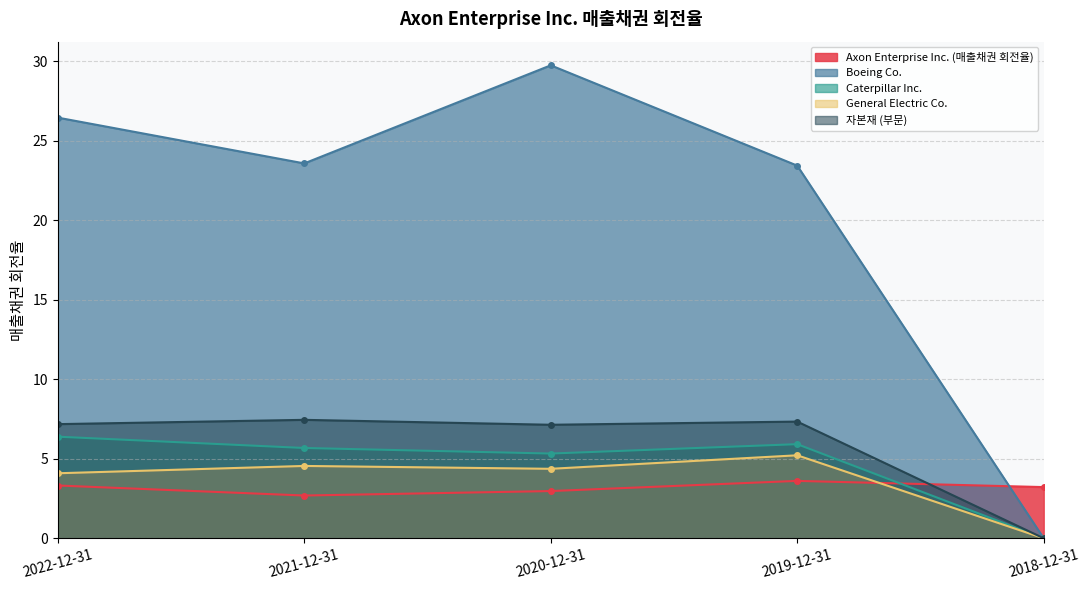

Which category has the lowest value in the General Electric Co. series?

2018-12-31